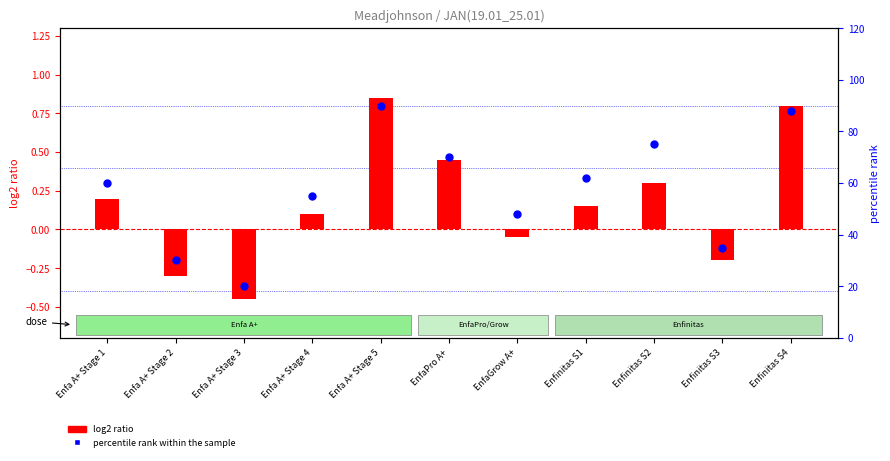

What are all the series names shown in the legend?

log2 ratio, percentile rank within the sample